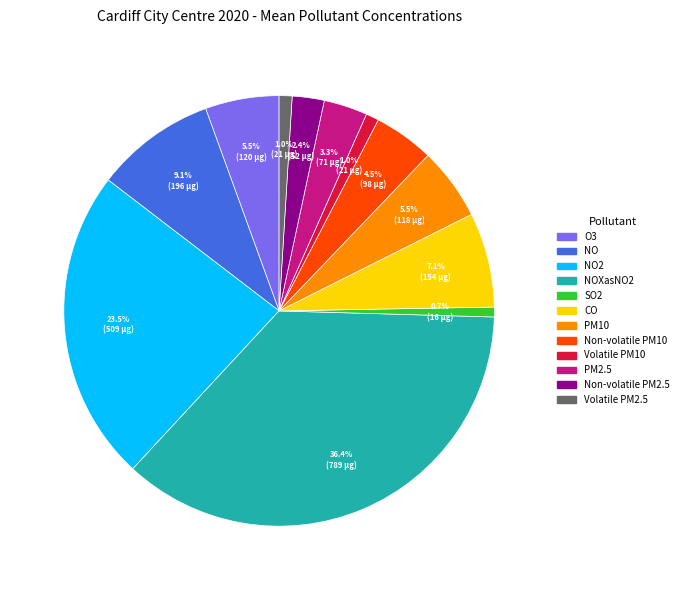

How many segments does this pie chart have?

12